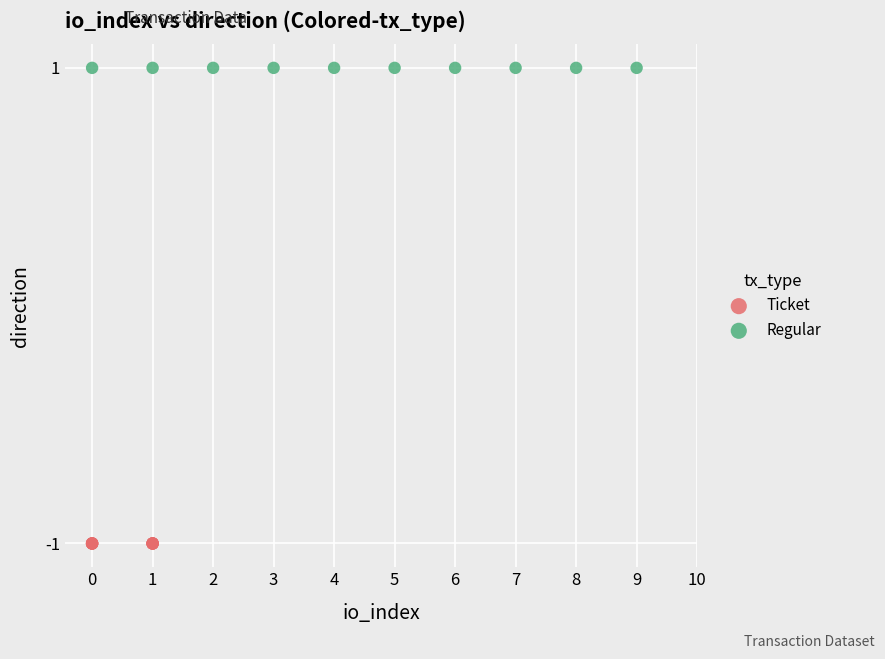

Which series contains the lowest Y value?

Ticket